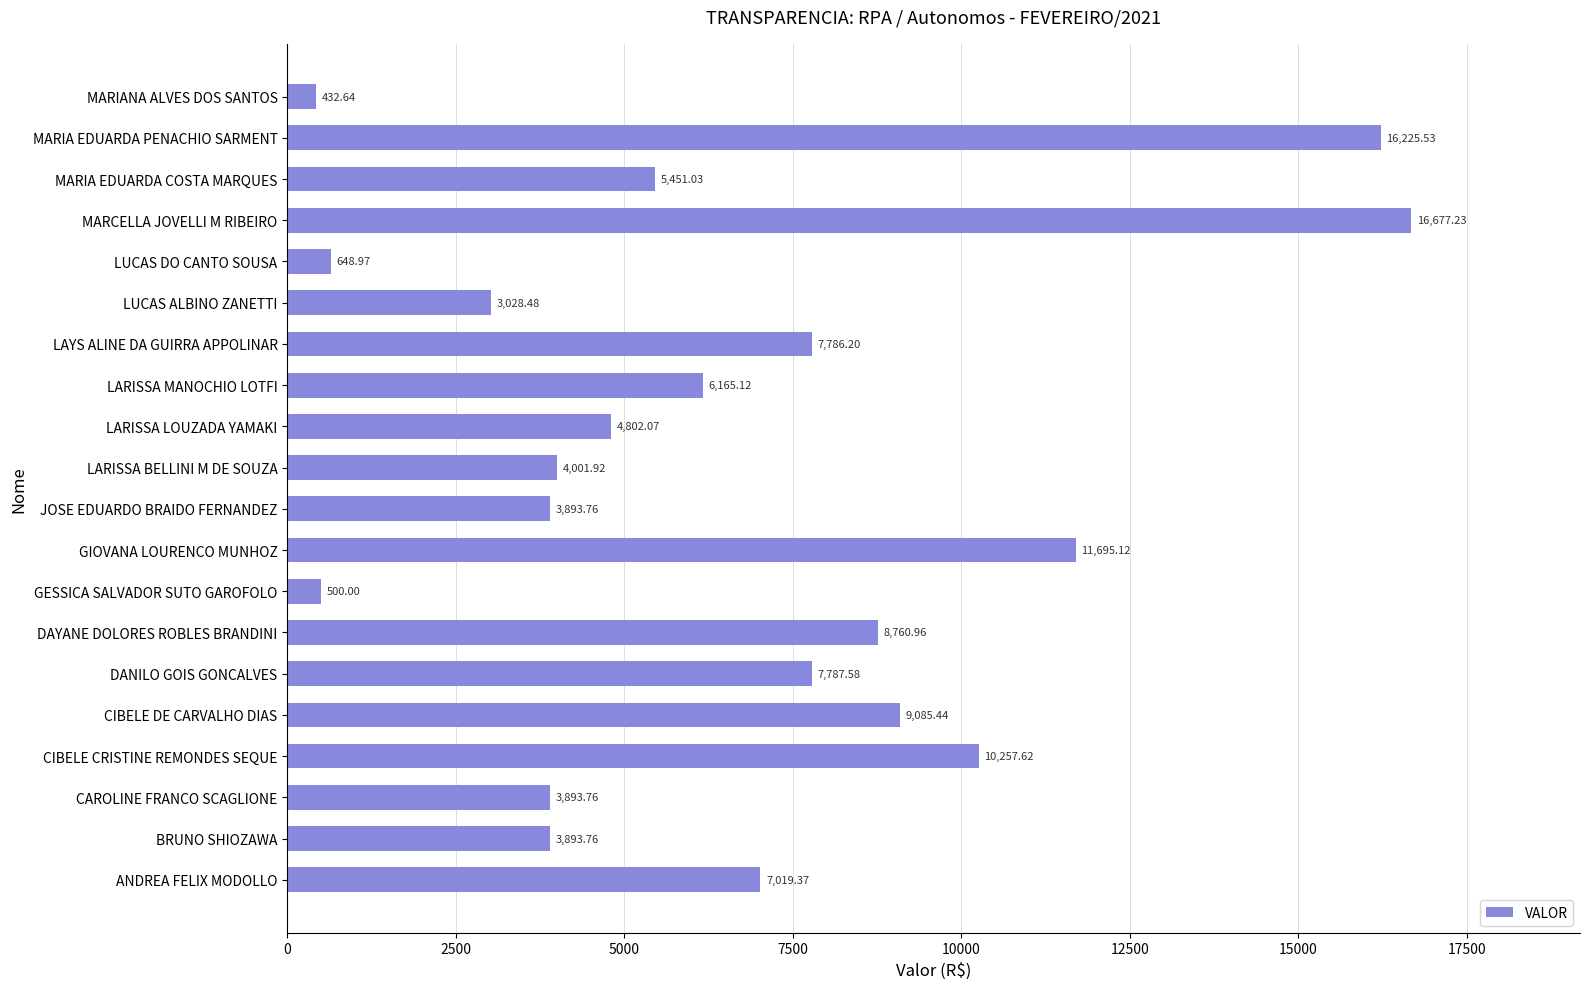

What is the average value?

6600.3